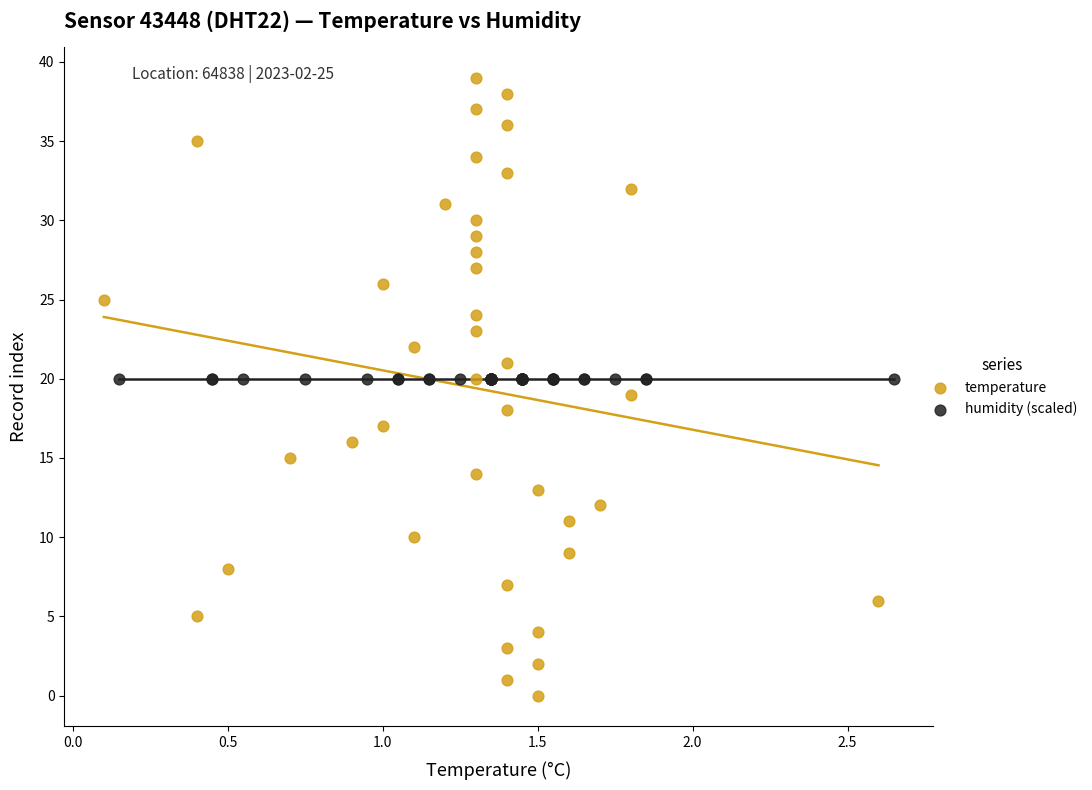

Which series reaches the maximum Y coordinate?

temperature